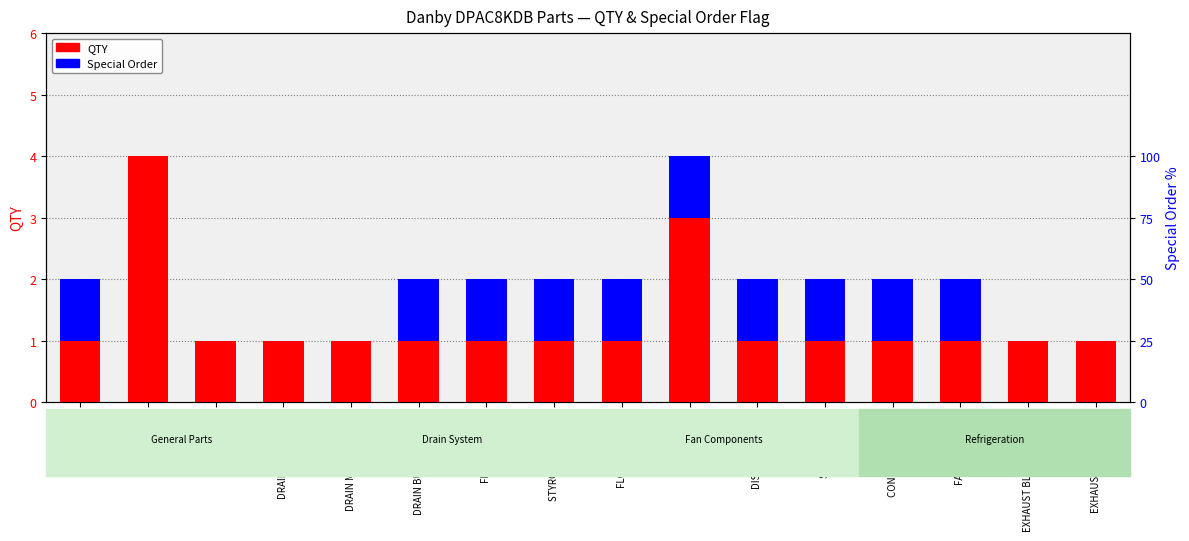

List the series in order of their peak value, lowest first.

Special Order, QTY